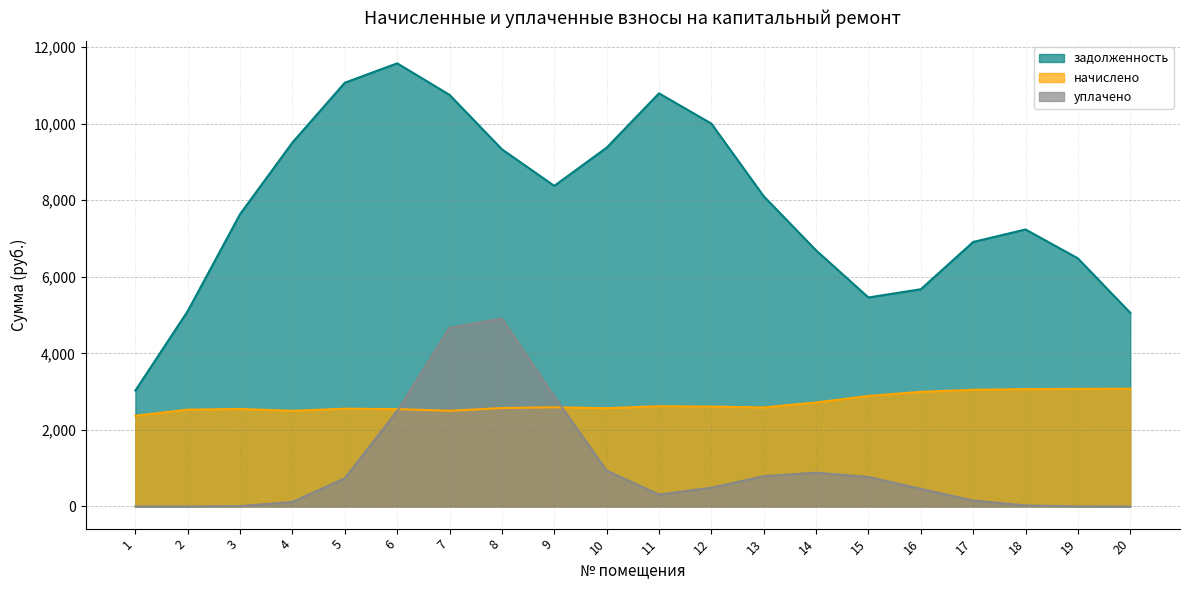

Between 5 and 15, which is larger?

5